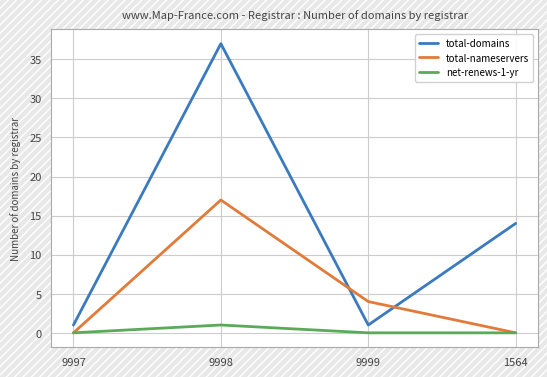

True or false: total-nameservers has a value of 17 at 9998.

True